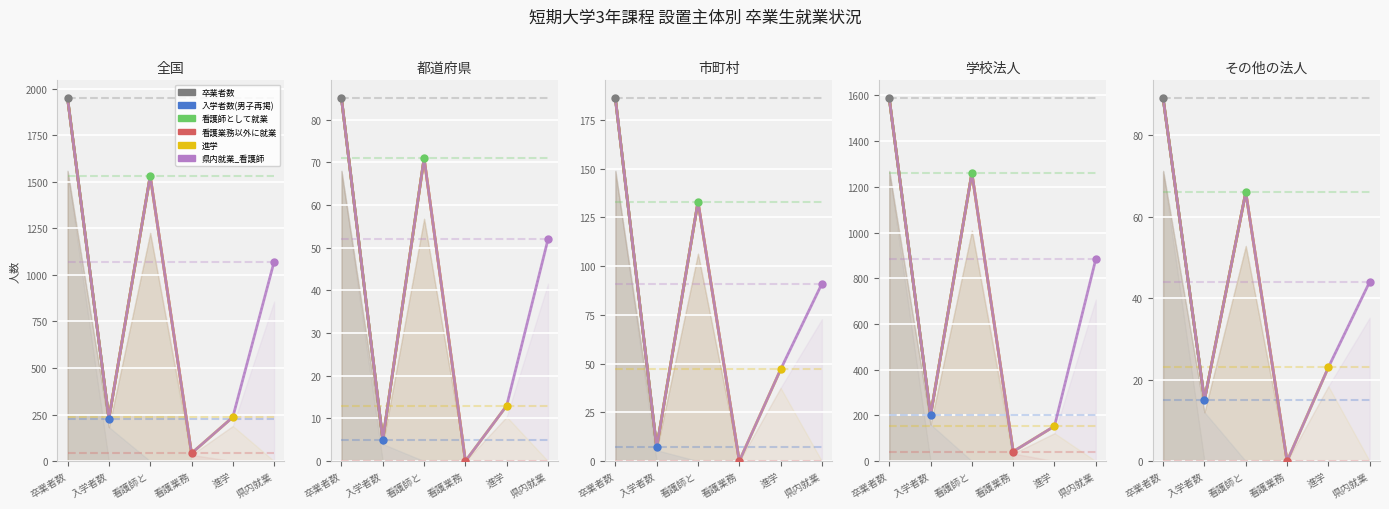

Where is 卒業者数 nearest to the value 1016?

21学校法人